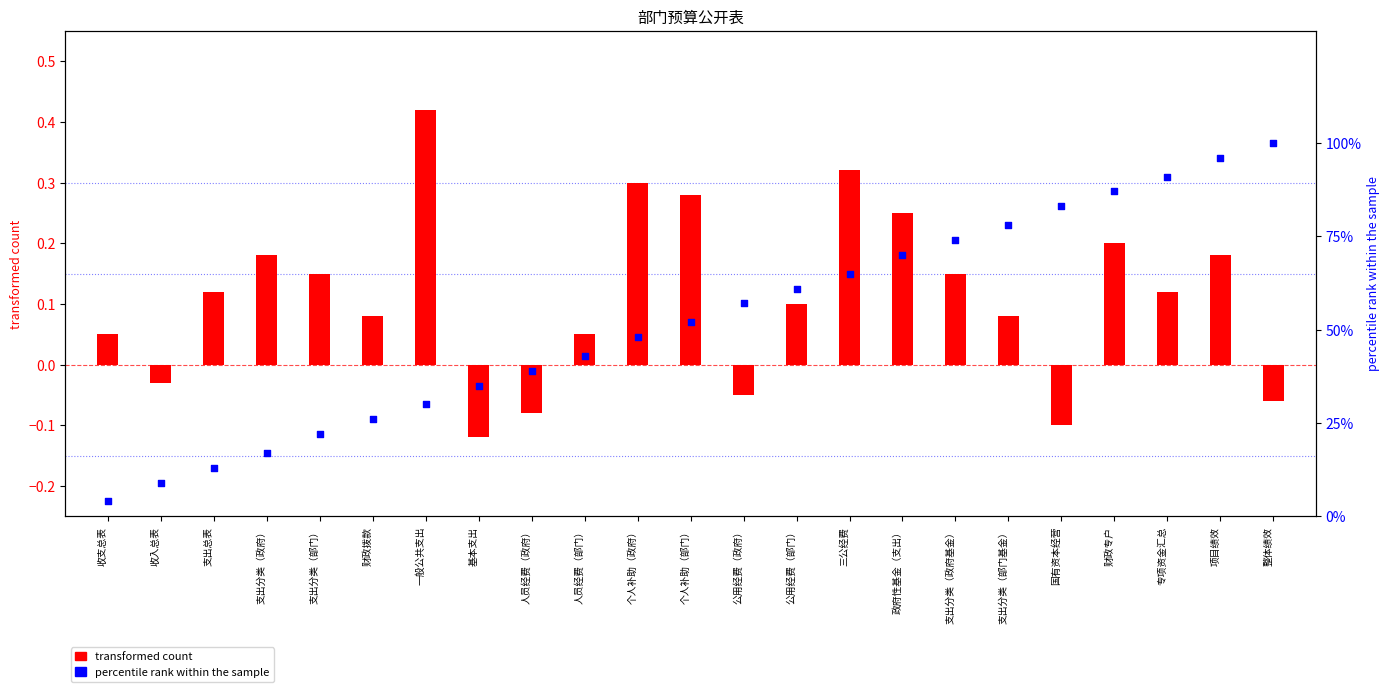

Is the value of transformed count at 公用经费（部门） greater than the value of percentile rank within the sample at 专项资金汇总?

No